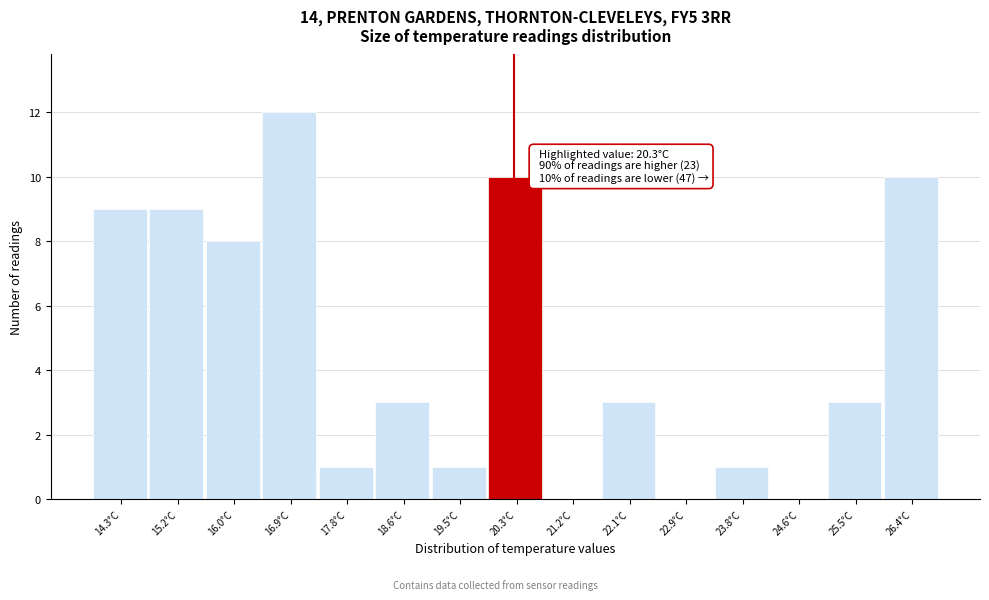

Which range on the x-axis has the tallest bar?

16.5 to 17.3